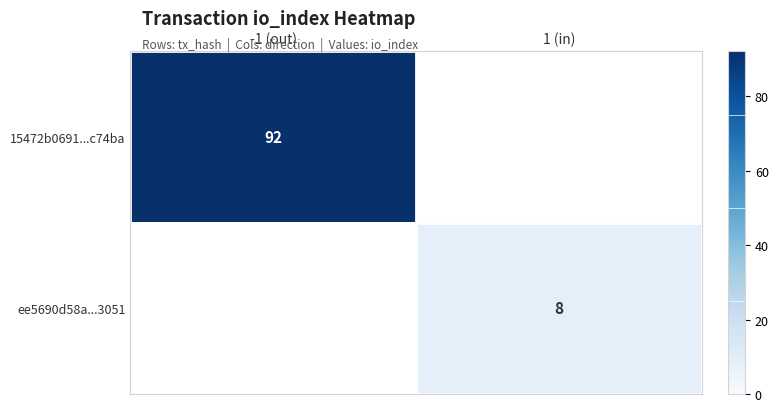

The value of 15472b0691...c74ba at -1 (out) is 64. True or false?

False